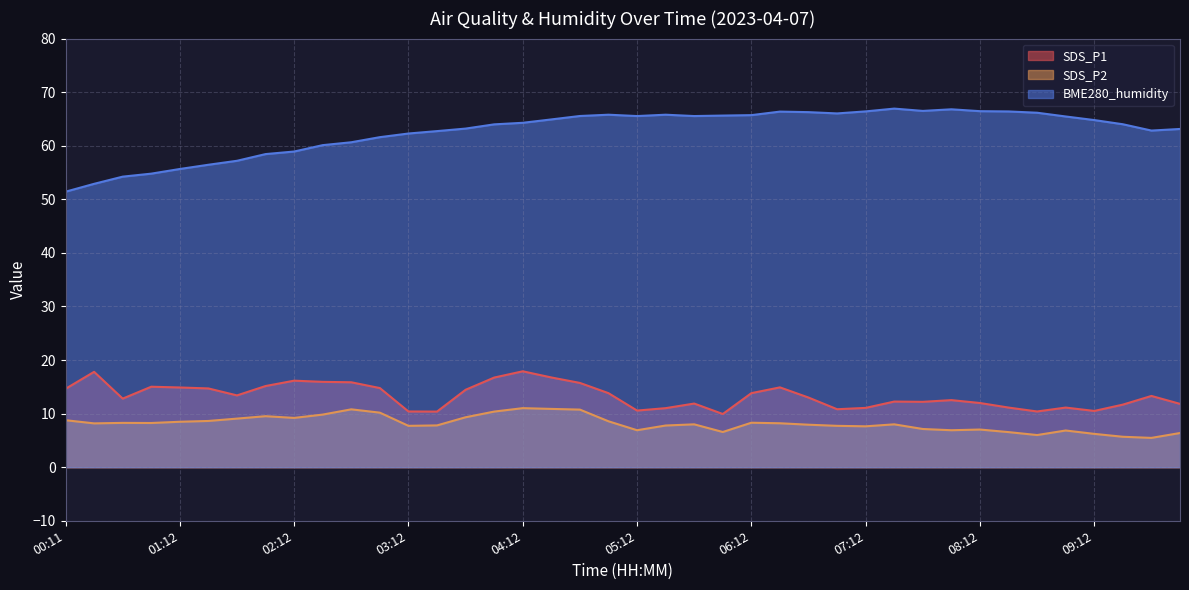

At how many categories does at least one series exceed 21?

40